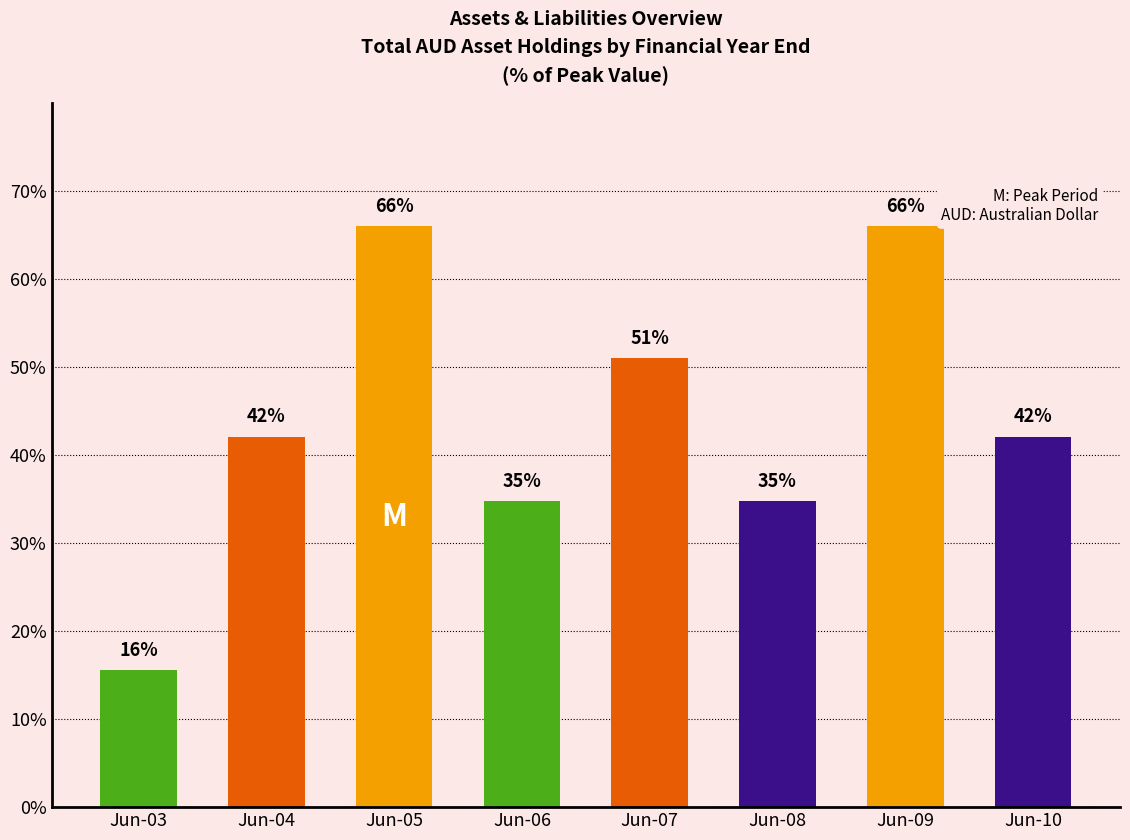

At which category does the chart reach its minimum across all series?

Jun-03